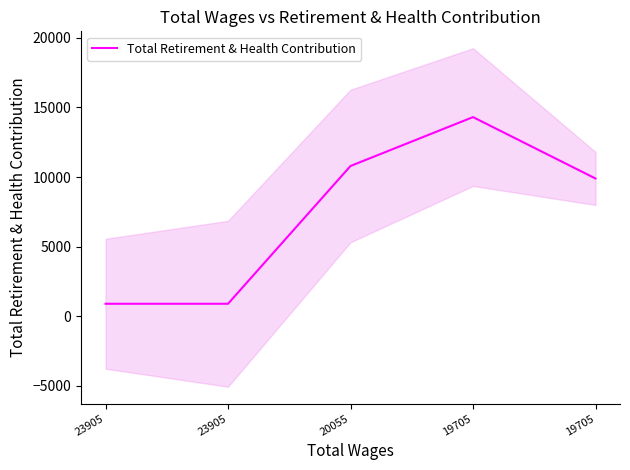

Does the chart have visible grid lines?

No